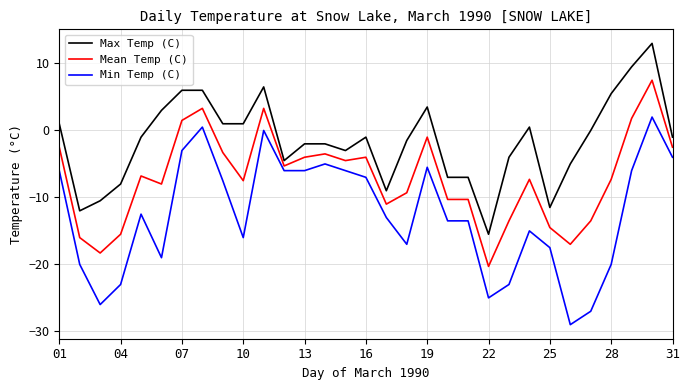

Which series has the largest range (max minus min)?

Min Temp (C)